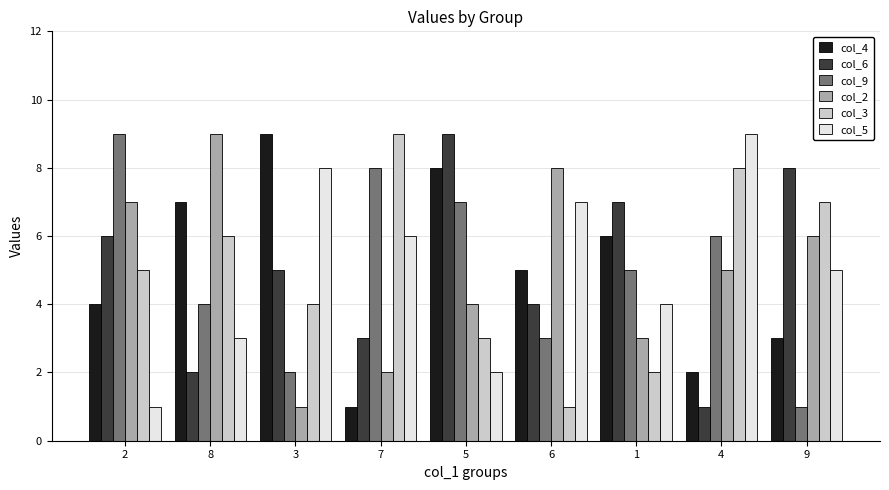

What is the label of the 9th bar from the right?

2